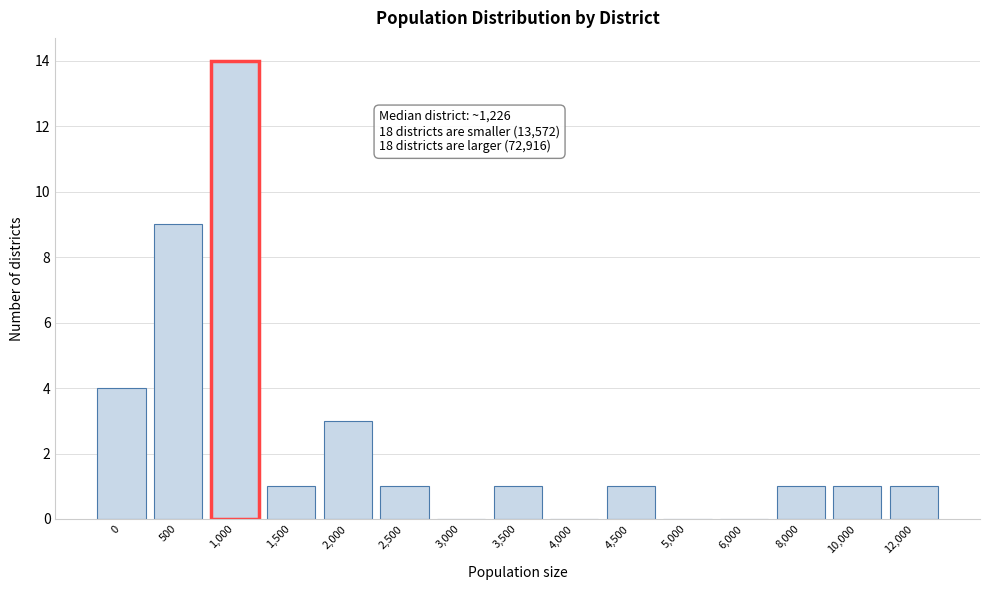

Reading right to left, extract all data points from this chart.

12,000=1	10,000=1	8,000=1	6,000=0	5,000=0	4,500=1	4,000=0	3,500=1	3,000=0	2,500=1	2,000=3	1,500=1	1,000=14	500=9	0=4